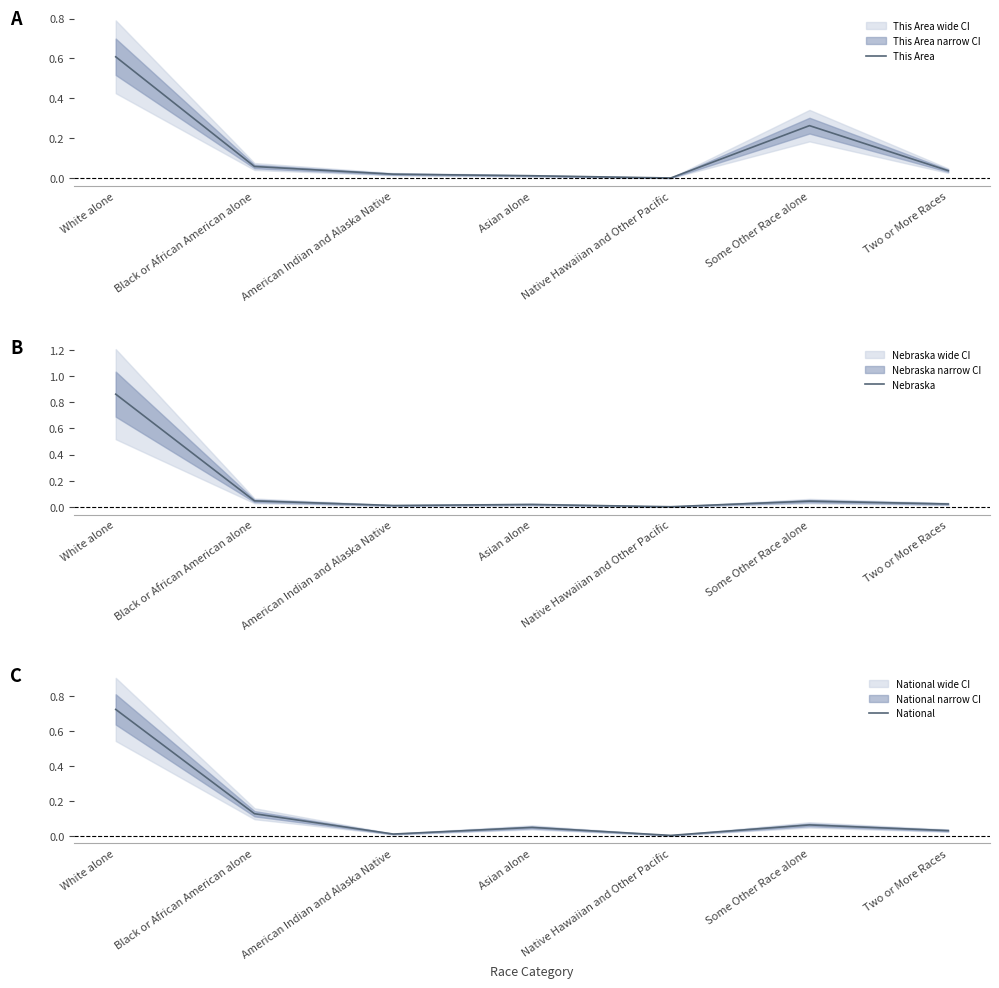

How many lines are shown in the chart?

3